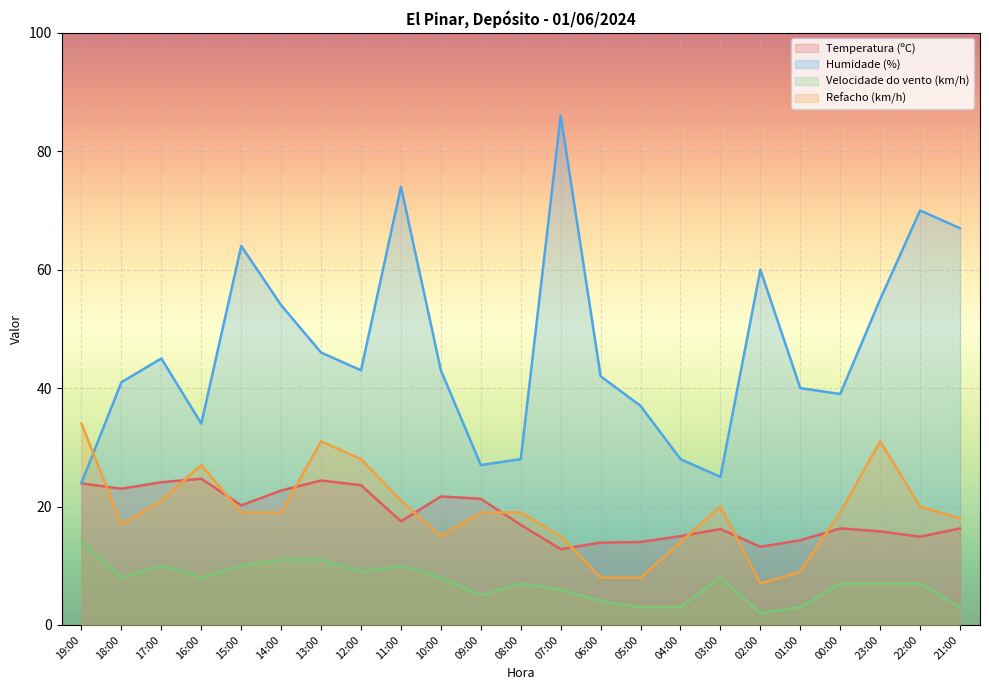

At which label does Velocidade do vento (km/h) reach its minimum?

02:00